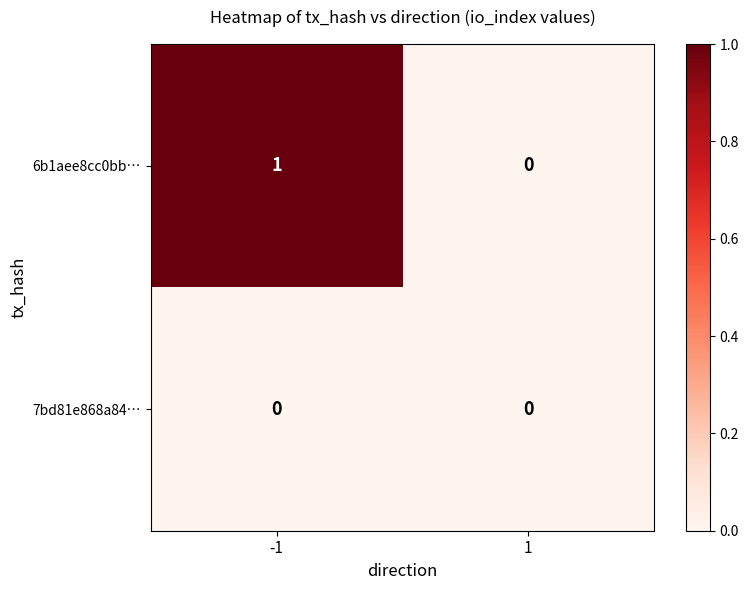

List the labels in order of 6b1aee8cc0bb… value, largest first.

-1, 1